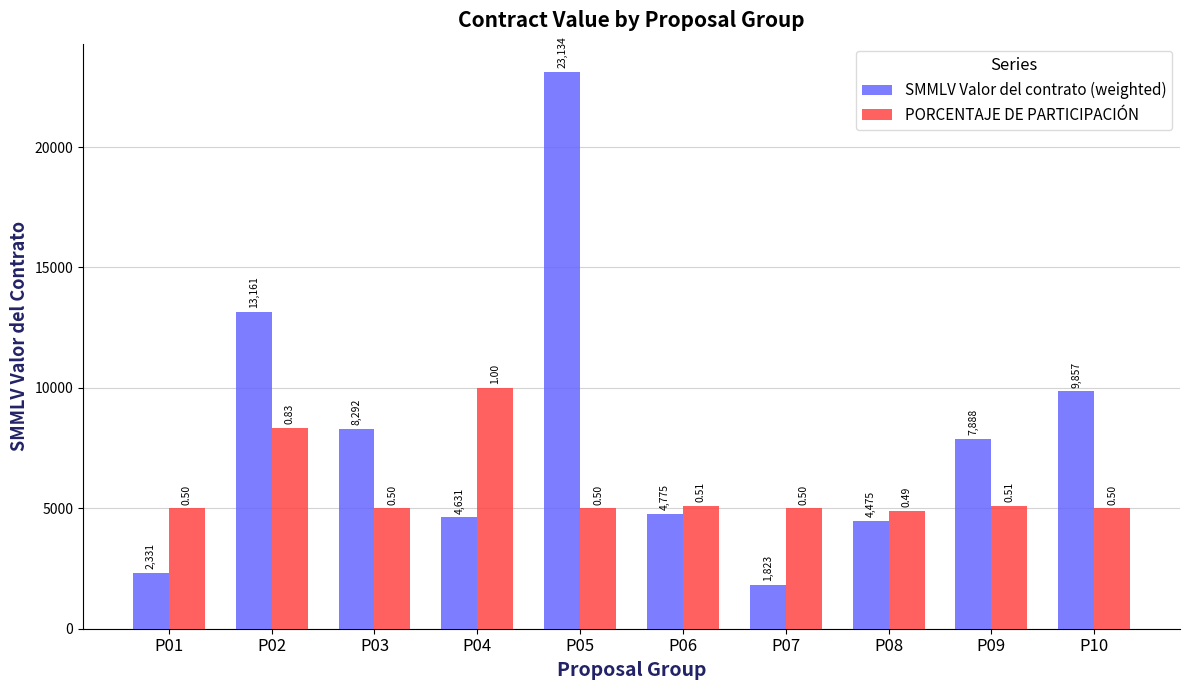

The SMMLV Valor del contrato (weighted) series shows 4475.2 at P08. True or false?

True